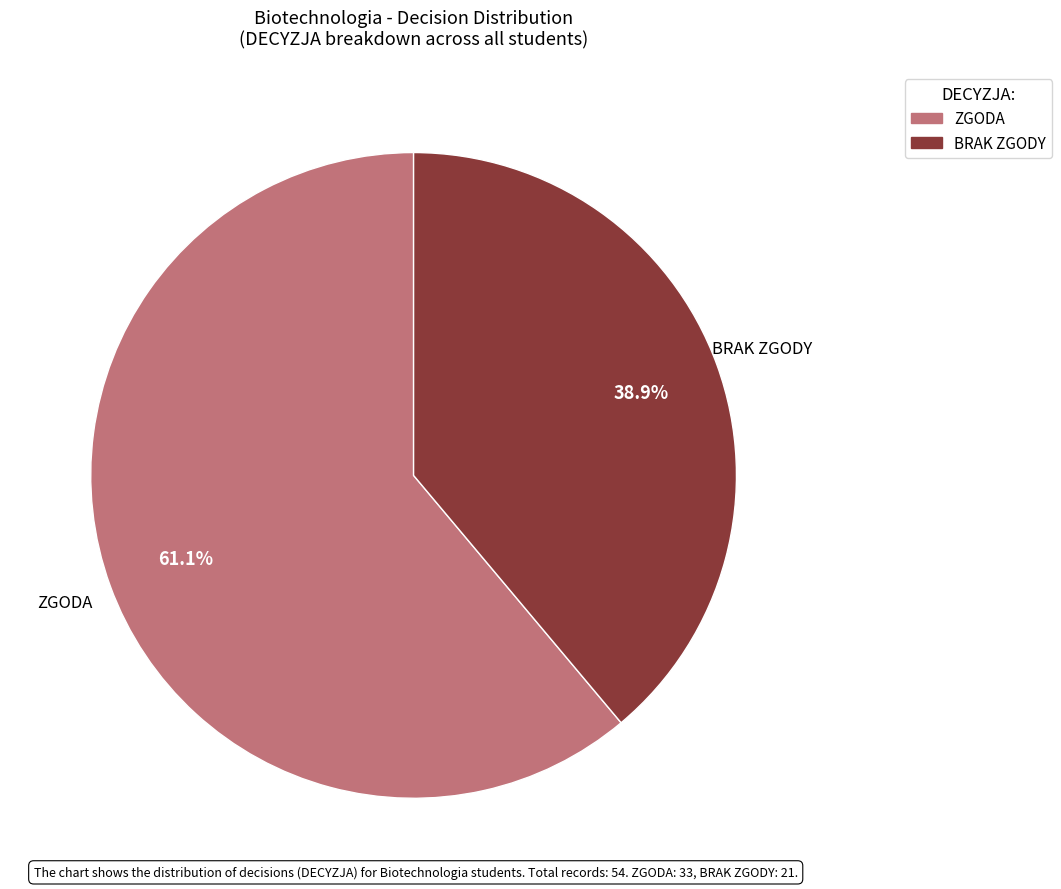

What portion of the pie excludes ZGODA?

38.9%